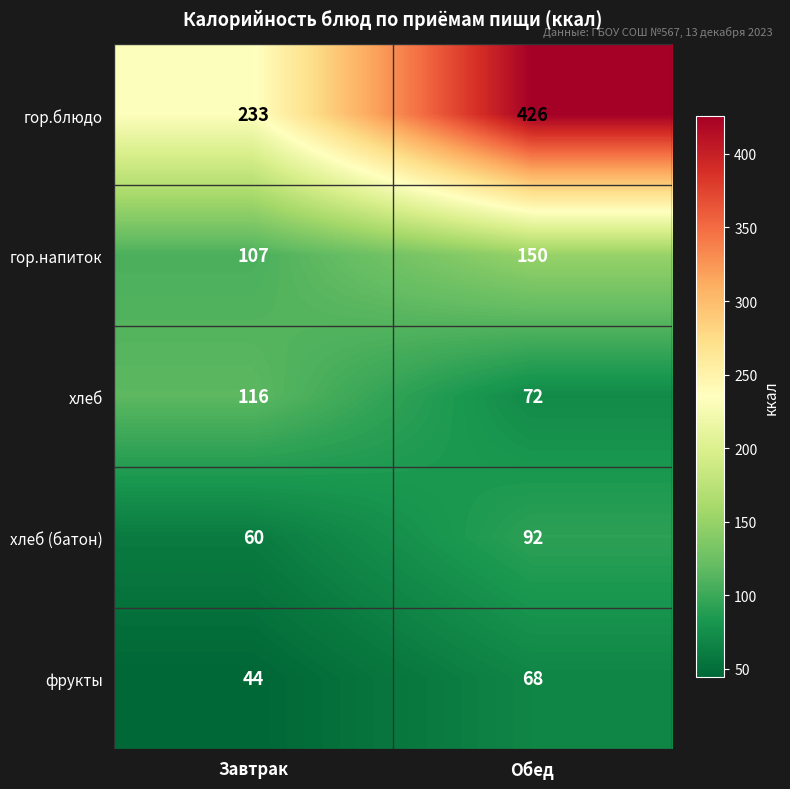

Which series has the widest spread of values?

гор.блюдо